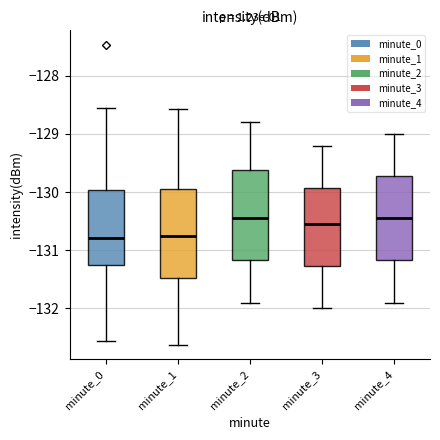

Where does the lower whisker of the box for minute_2 end on the y-axis? The values are not printed on the chart, so give them approximately, as read against the axis.

-131.9